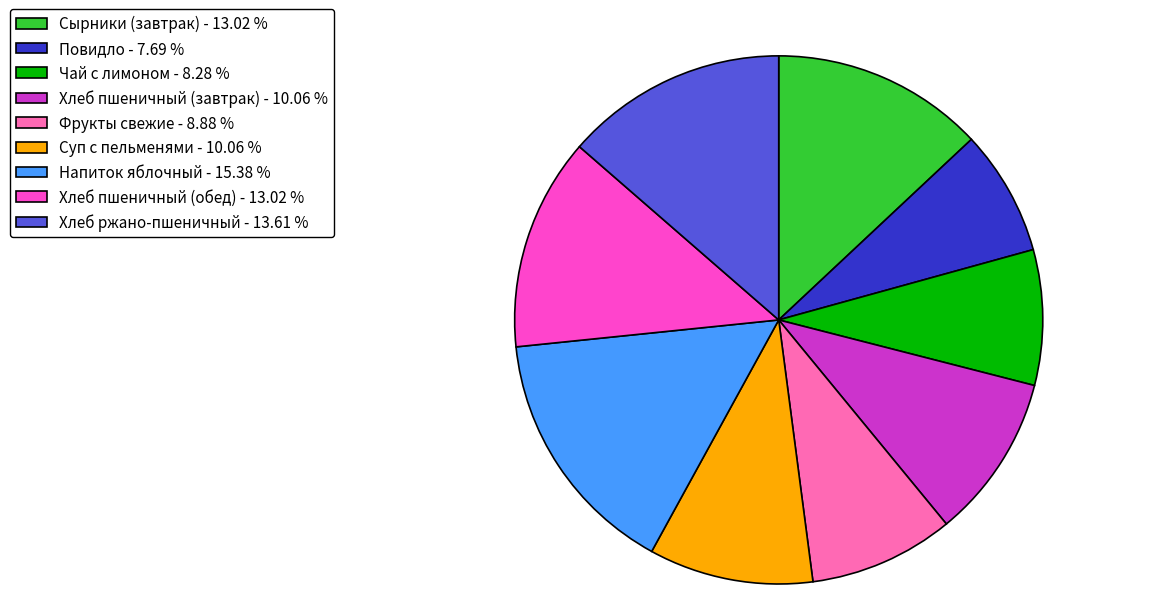

Between Хлеб пшеничный (обед) and Напиток яблочный, which is larger?

Напиток яблочный